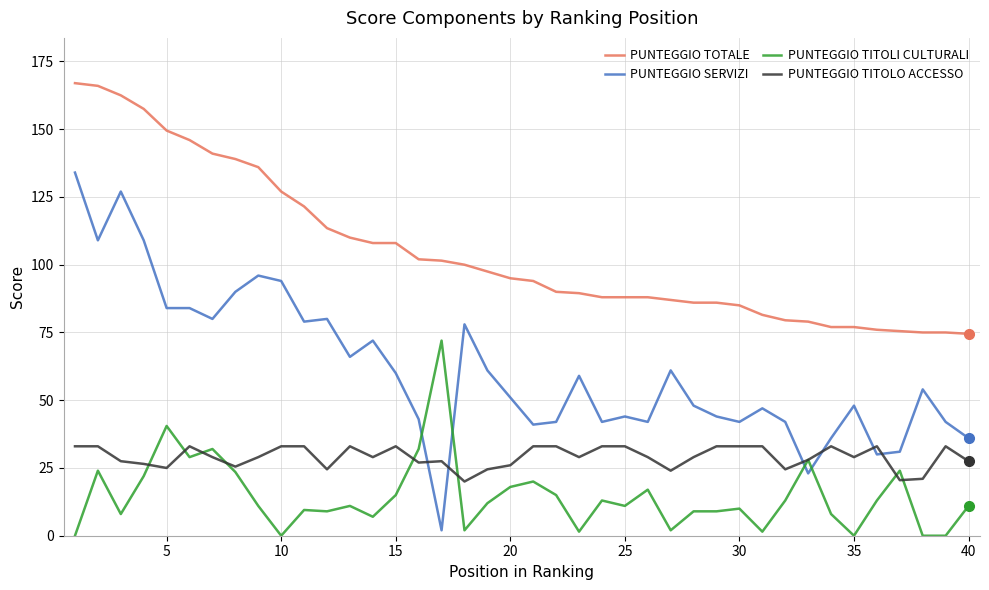

What is the lowest value of the PUNTEGGIO TOTALE series?

74.5